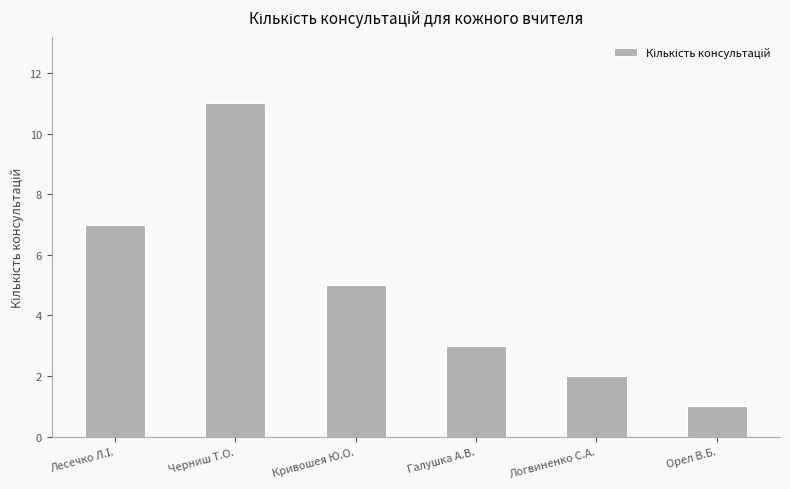

True or false: the data shows 2 at Галушка А.В..

False